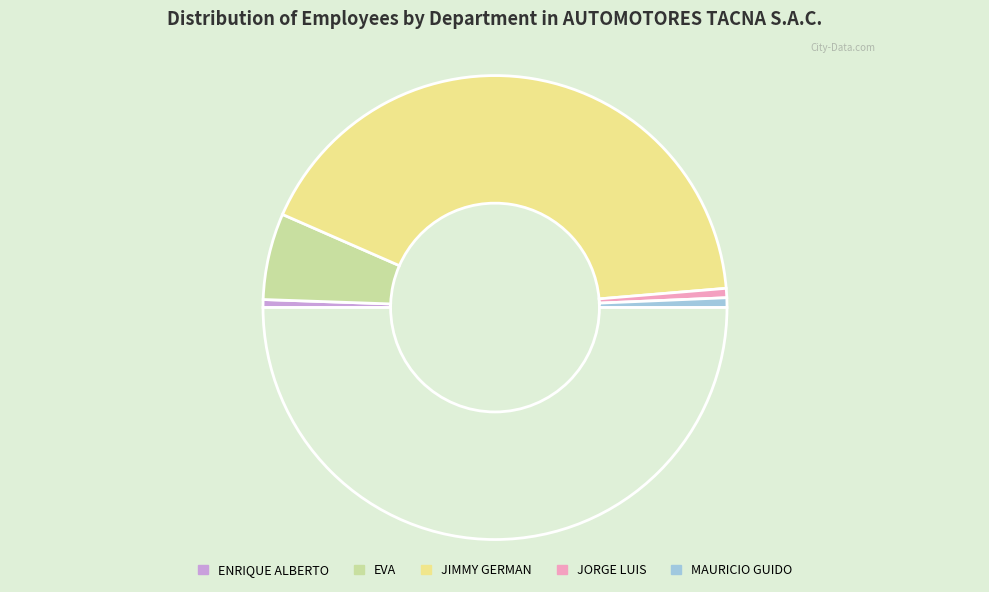

How many segments does this pie chart have?

6